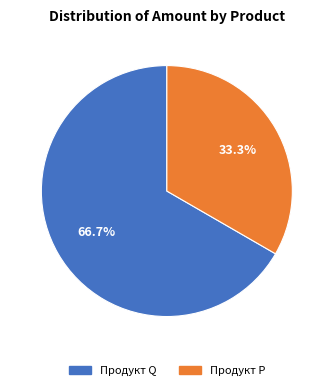

Is there a majority slice in this chart?

Yes